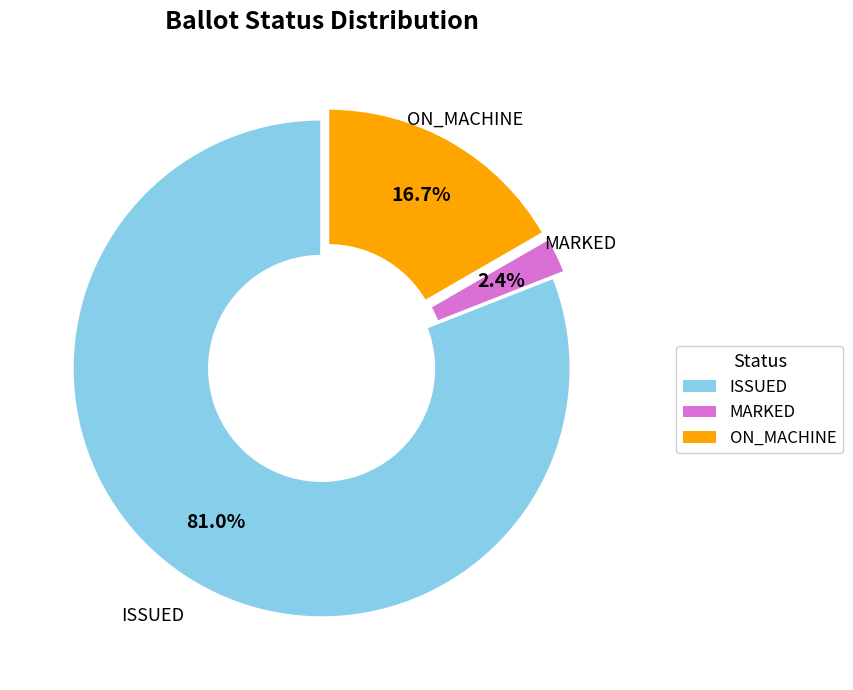

The ON_MACHINE slice represents 17% of the pie. True or false?

True